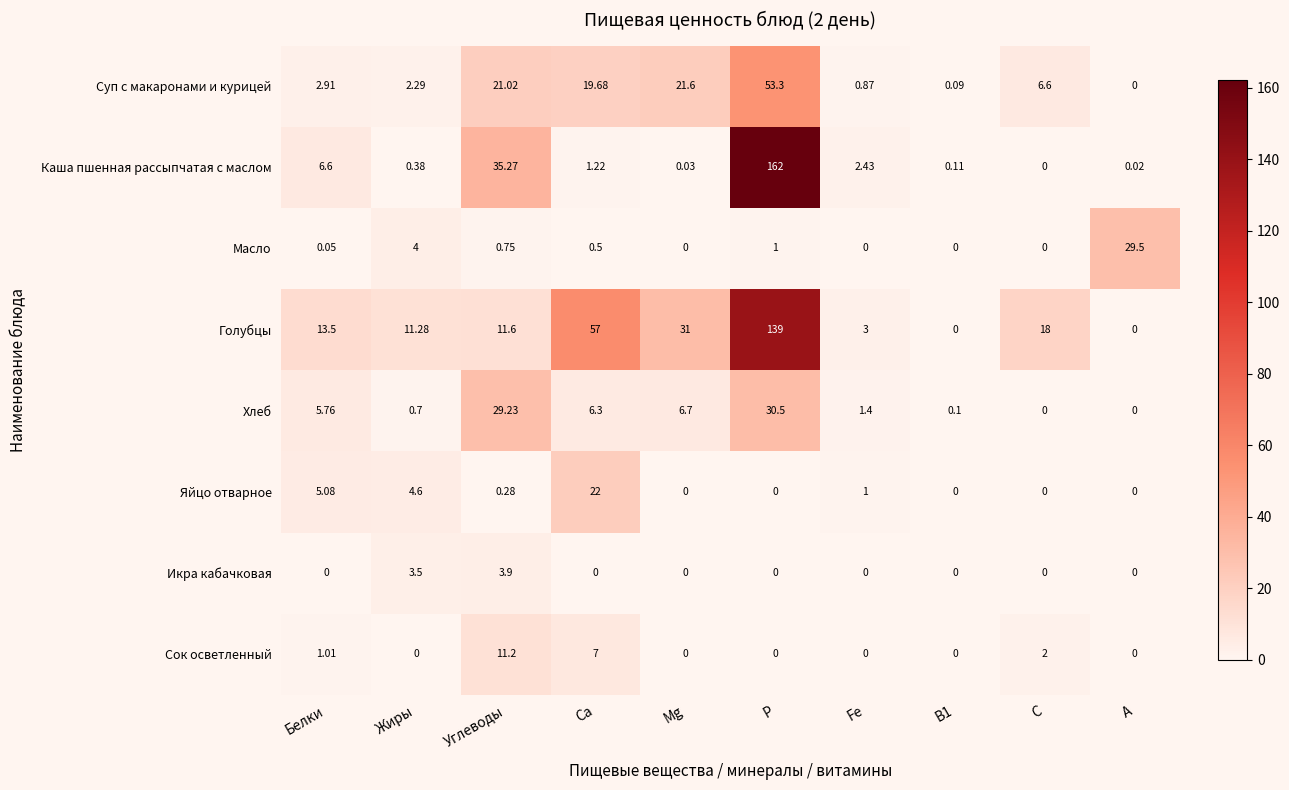

How many distinct data groups are displayed?

8